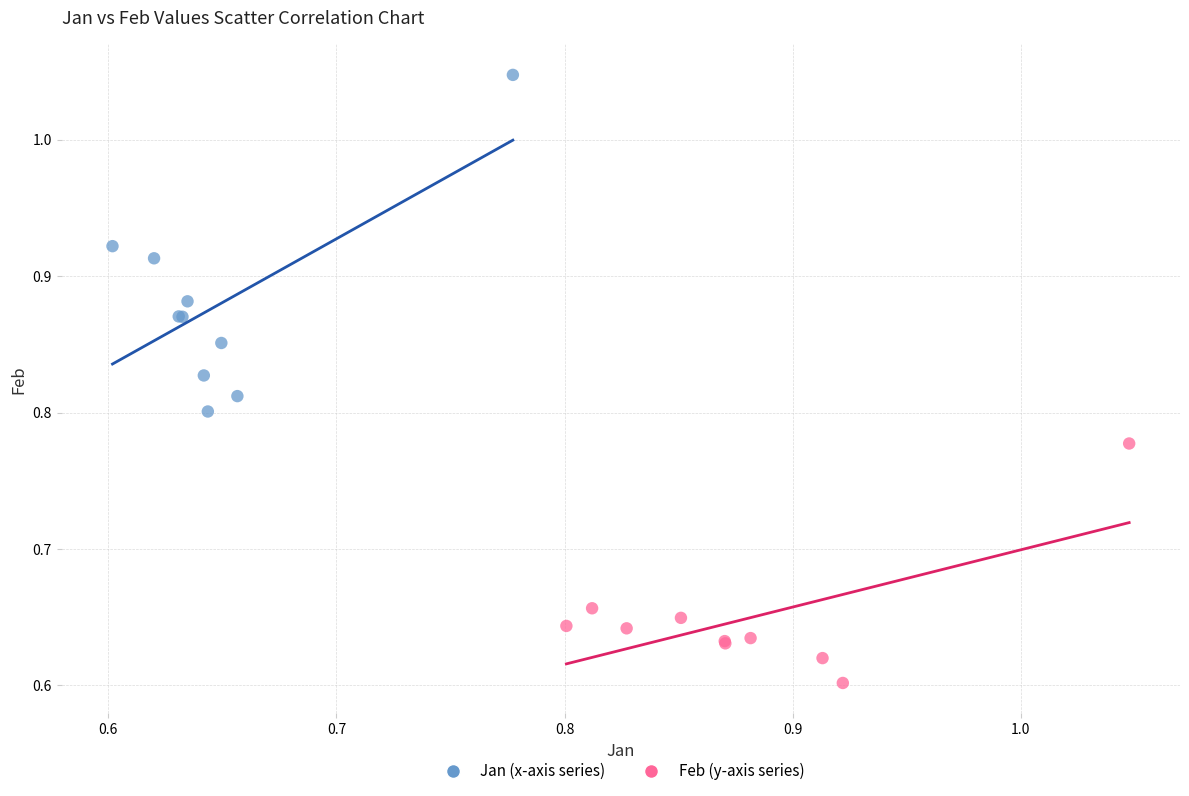

Which series contains the highest Y value?

Jan (x-axis series)